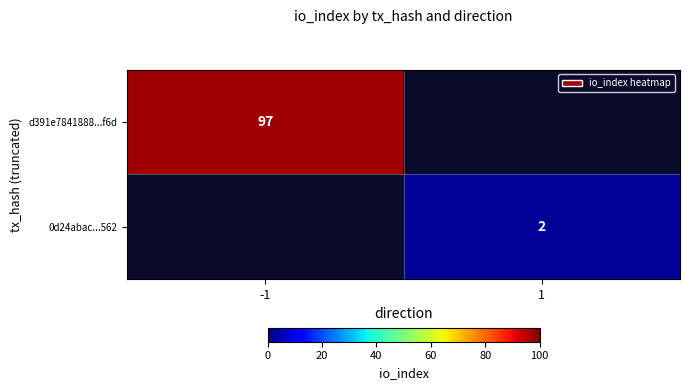

The value of d391e7841888...f6d at -1 is 167. True or false?

False